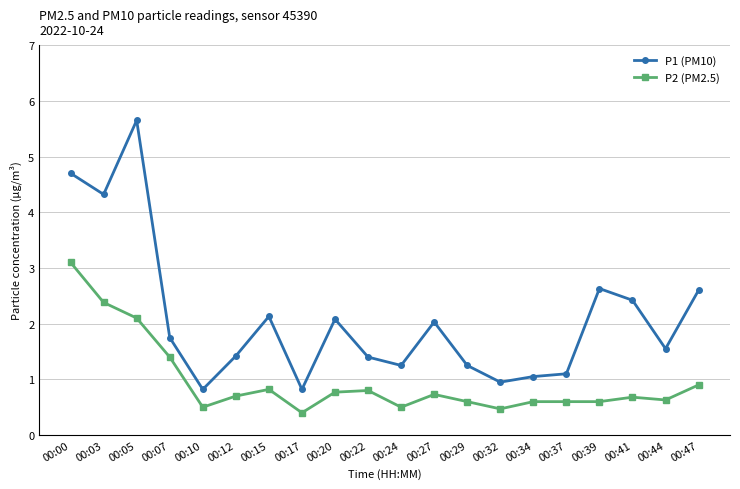

What is the difference between the highest and lowest values at 00:03?

1.9